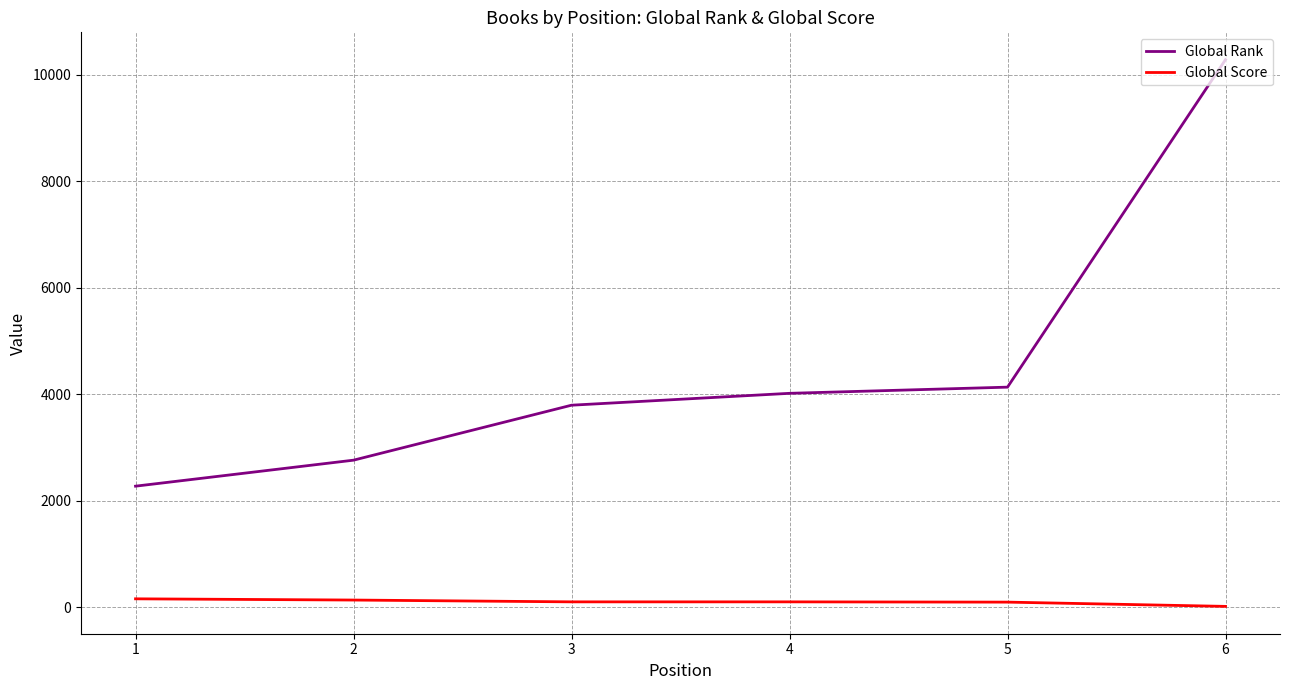

The value of Global Rank at 4 is 1672. True or false?

False